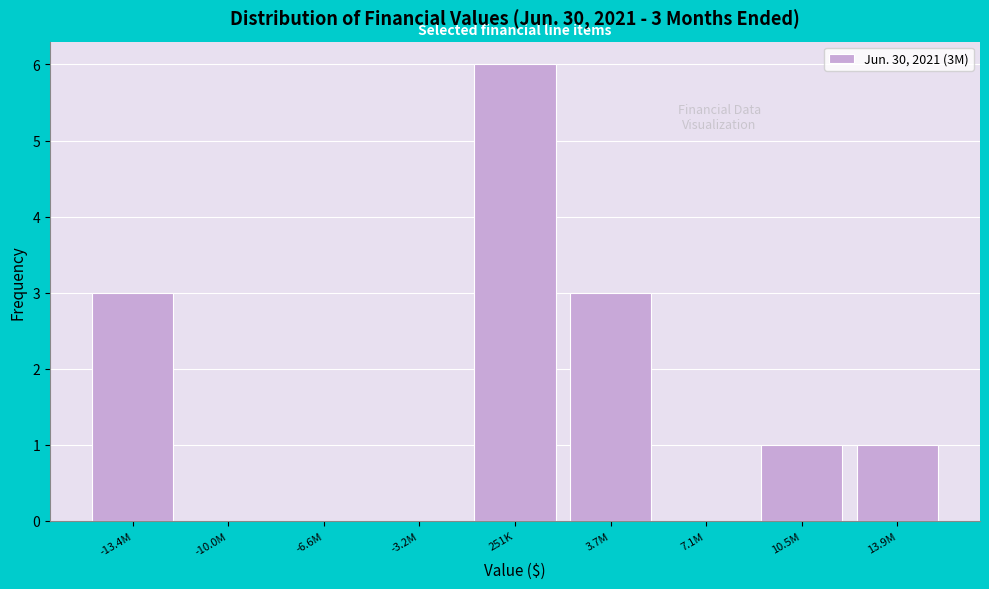

Reading left to right, extract all data points from this chart.

-13.4M=3	-10.0M=0	-6.6M=0	-3.2M=0	251K=6	3.7M=3	7.1M=0	10.5M=1	13.9M=1